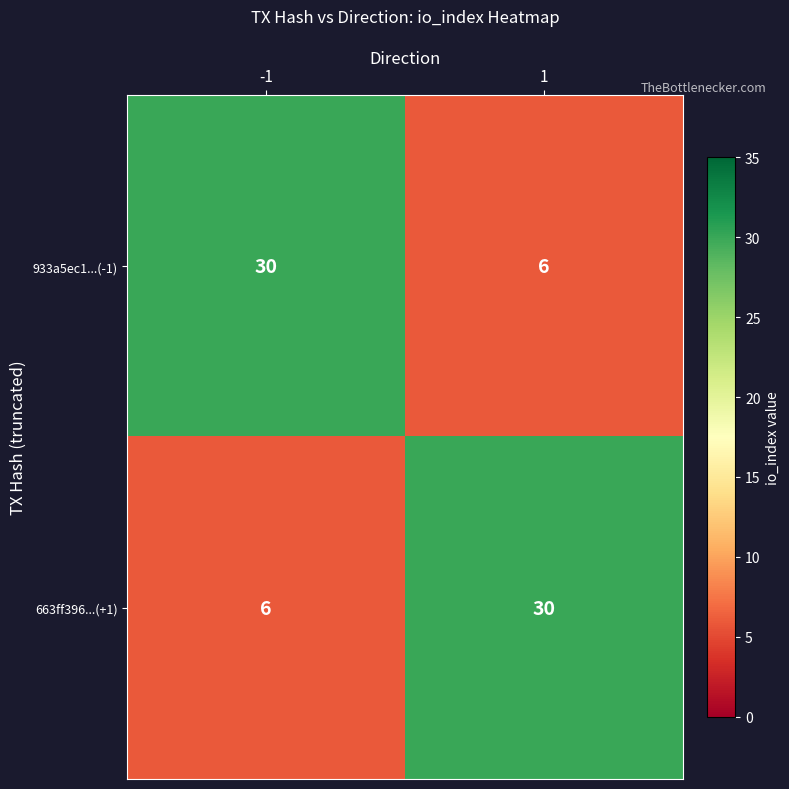

Is it true that 933a5ec1...(-1) equals 6 at 1?

True